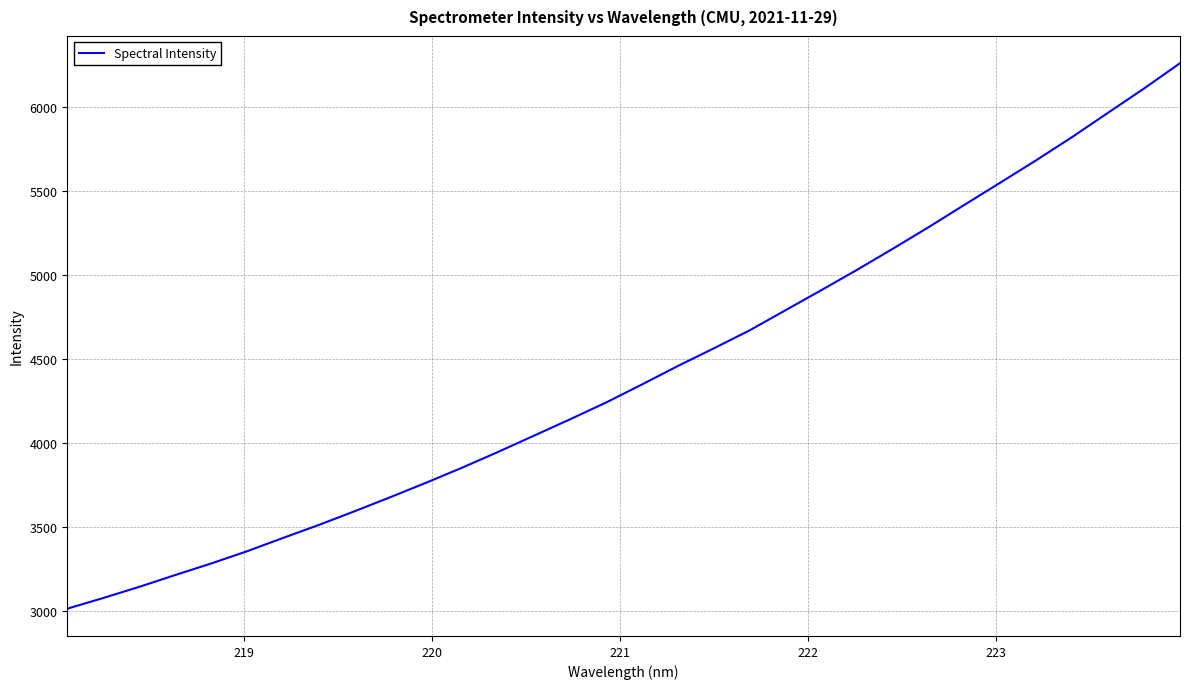

What is the maximum value shown in the chart?

6261.3